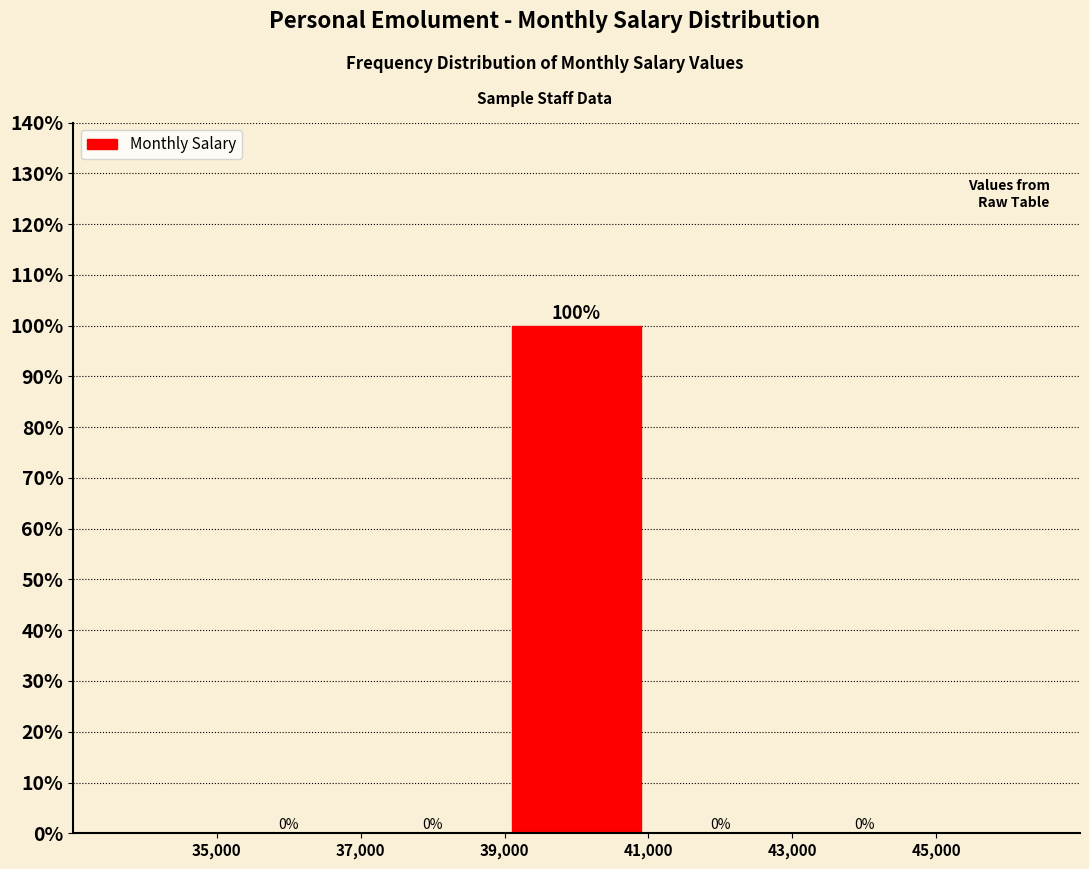

How tall is the bar that spans 39,000 to 41,000 on the x-axis?

100